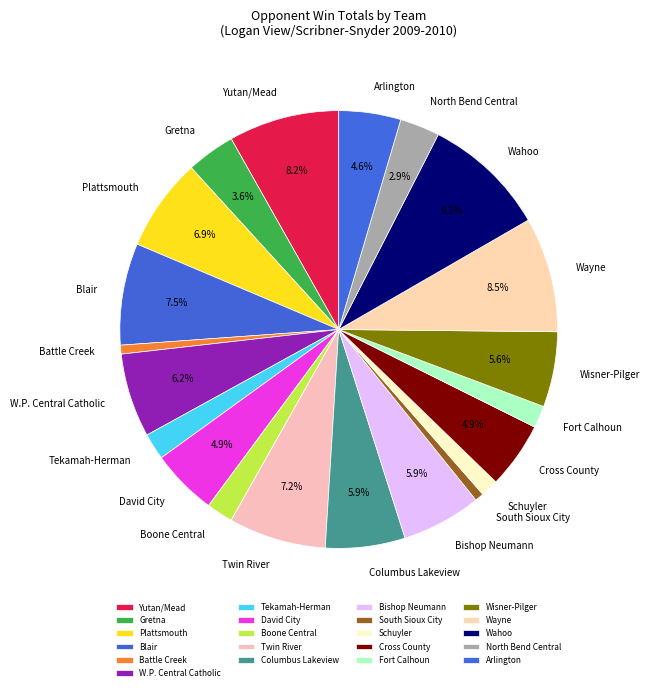

To the nearest percent, what is the average slice percentage?

5%